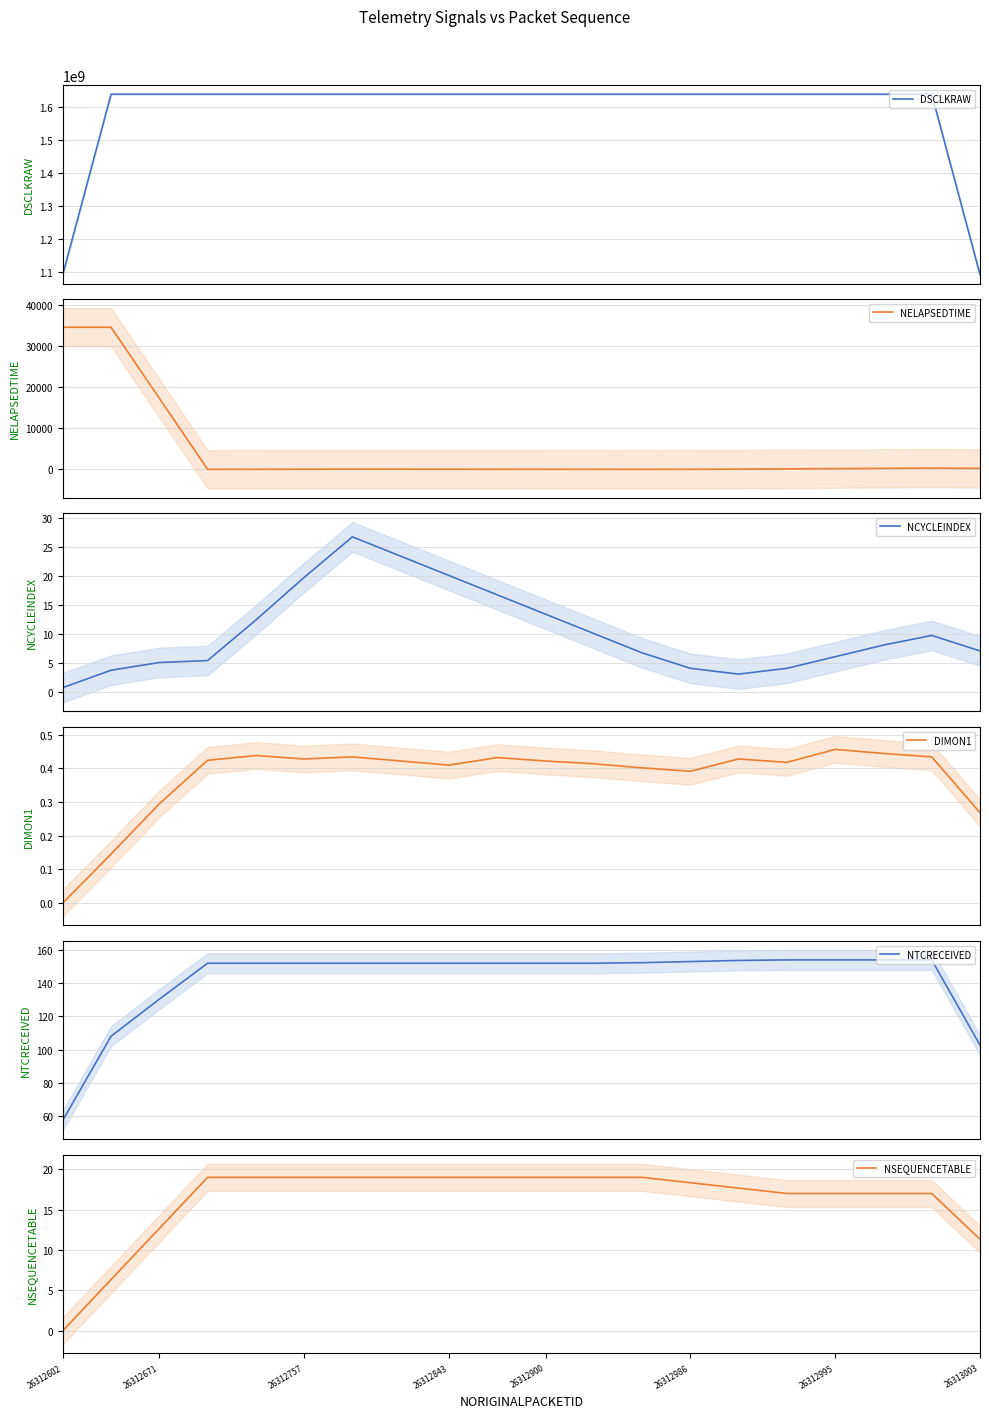

What are all the series names shown in the legend?

DSCLKRAW, NELAPSEDTIME, NCYCLEINDEX, DIMON1, NTCRECEIVED, NSEQUENCETABLE